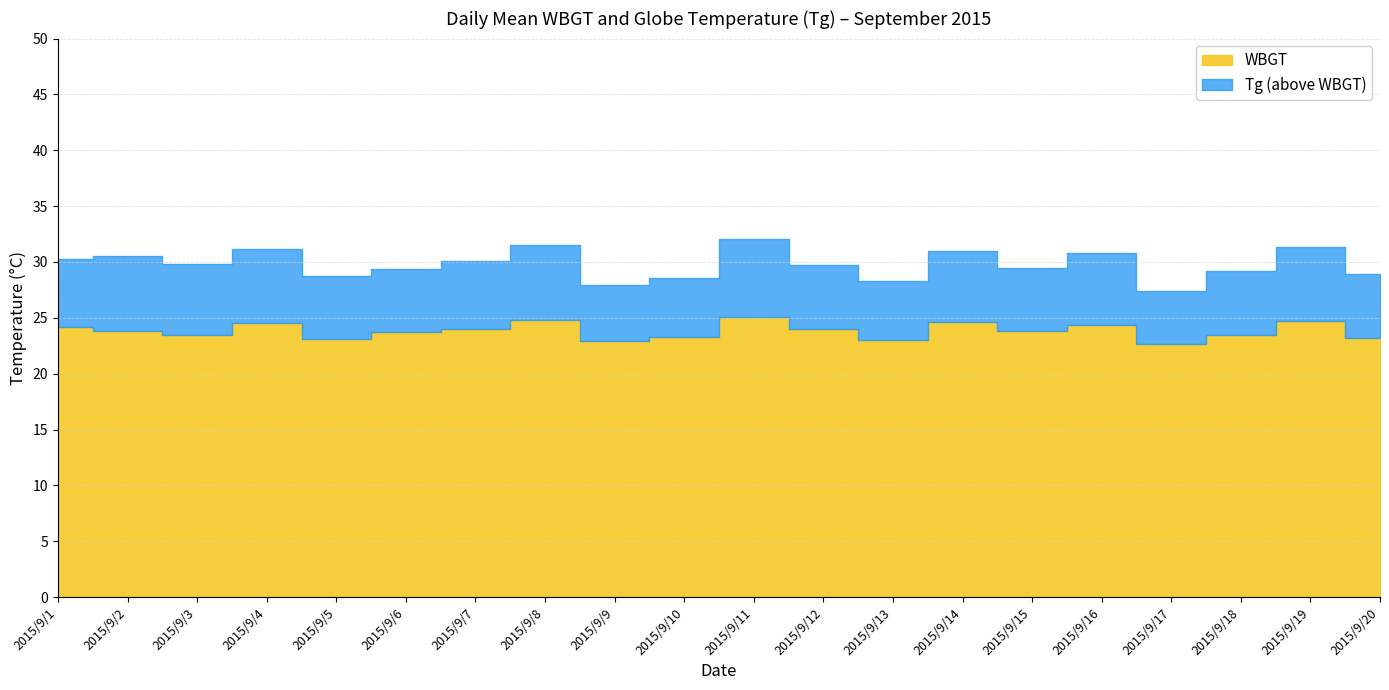

Reading right to left, what are all the values shown in this chart?

Tg: 2015/9/20=28.9	2015/9/19=31.3	2015/9/18=29.2	2015/9/17=27.4	2015/9/16=30.8	2015/9/15=29.5	2015/9/14=31.0	2015/9/13=28.3	2015/9/12=29.7	2015/9/11=32.1	2015/9/10=28.6	2015/9/9=27.9	2015/9/8=31.5	2015/9/7=30.1	2015/9/6=29.4	2015/9/5=28.7	2015/9/4=31.2	2015/9/3=29.8	2015/9/2=30.5	2015/9/1=30.3
WBGT: 2015/9/20=23.2	2015/9/19=24.7	2015/9/18=23.5	2015/9/17=22.7	2015/9/16=24.4	2015/9/15=23.8	2015/9/14=24.6	2015/9/13=23.0	2015/9/12=24.0	2015/9/11=25.1	2015/9/10=23.3	2015/9/9=22.9	2015/9/8=24.8	2015/9/7=24.0	2015/9/6=23.7	2015/9/5=23.1	2015/9/4=24.5	2015/9/3=23.5	2015/9/2=23.8	2015/9/1=24.2